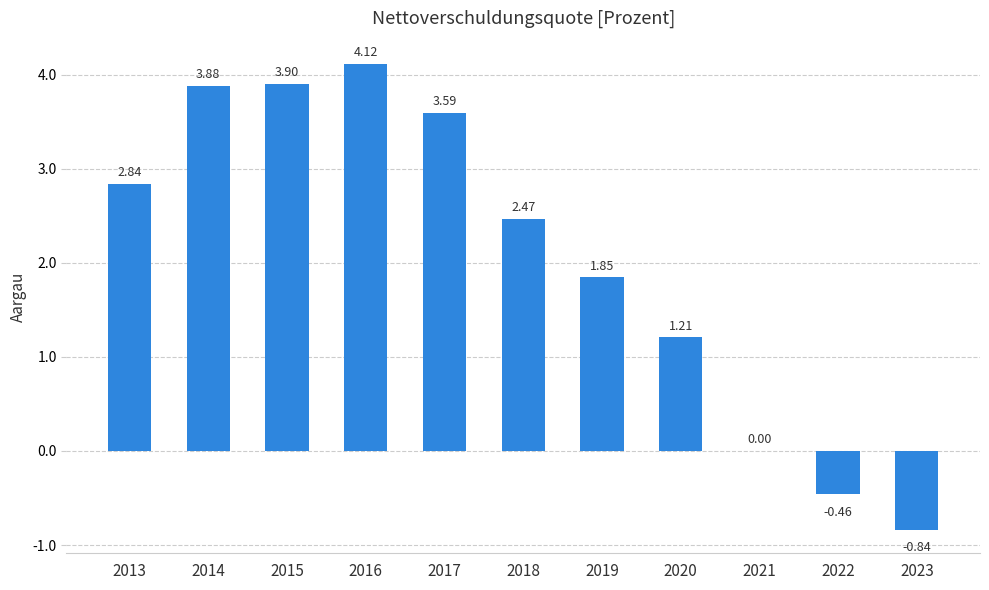

What is the sum of all values?

22.6